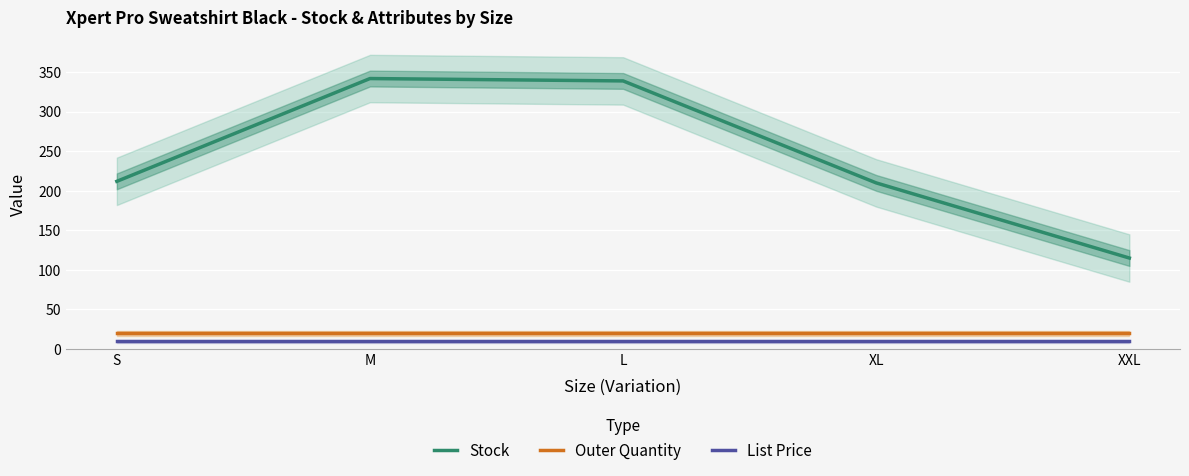

At S, list the series in order from smallest to largest.

List Price, Outer Quantity, Stock